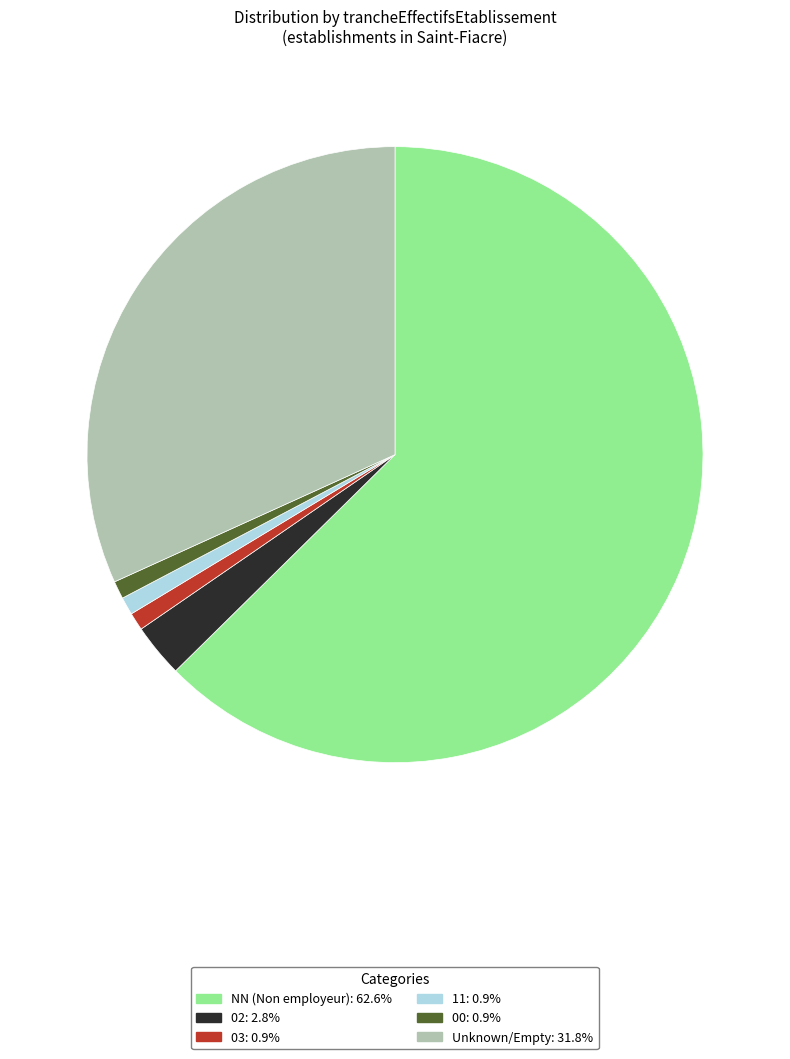

Is there any slice that represents more than half of the pie?

Yes